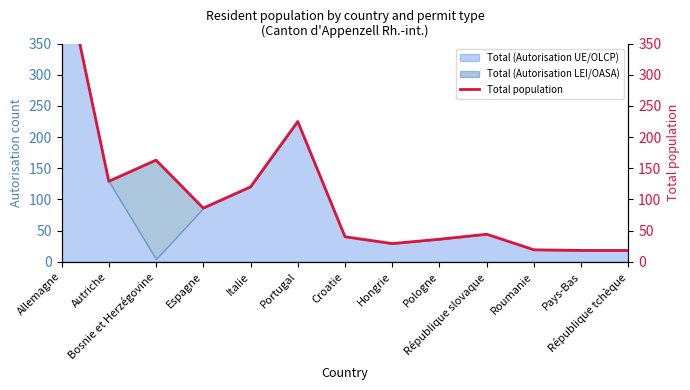

What is the smallest value displayed?

18